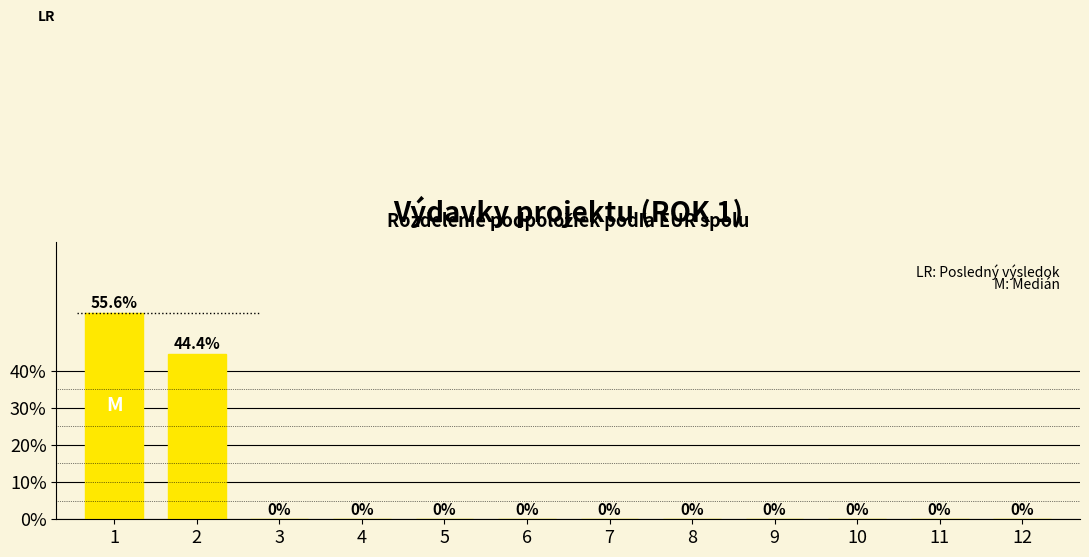

Reading left to right, what are all the values shown in this chart?

1=55.6	2=44.4	3=0.0	4=0.0	5=0.0	6=0.0	7=0.0	8=0.0	9=0.0	10=0.0	11=0.0	12=0.0